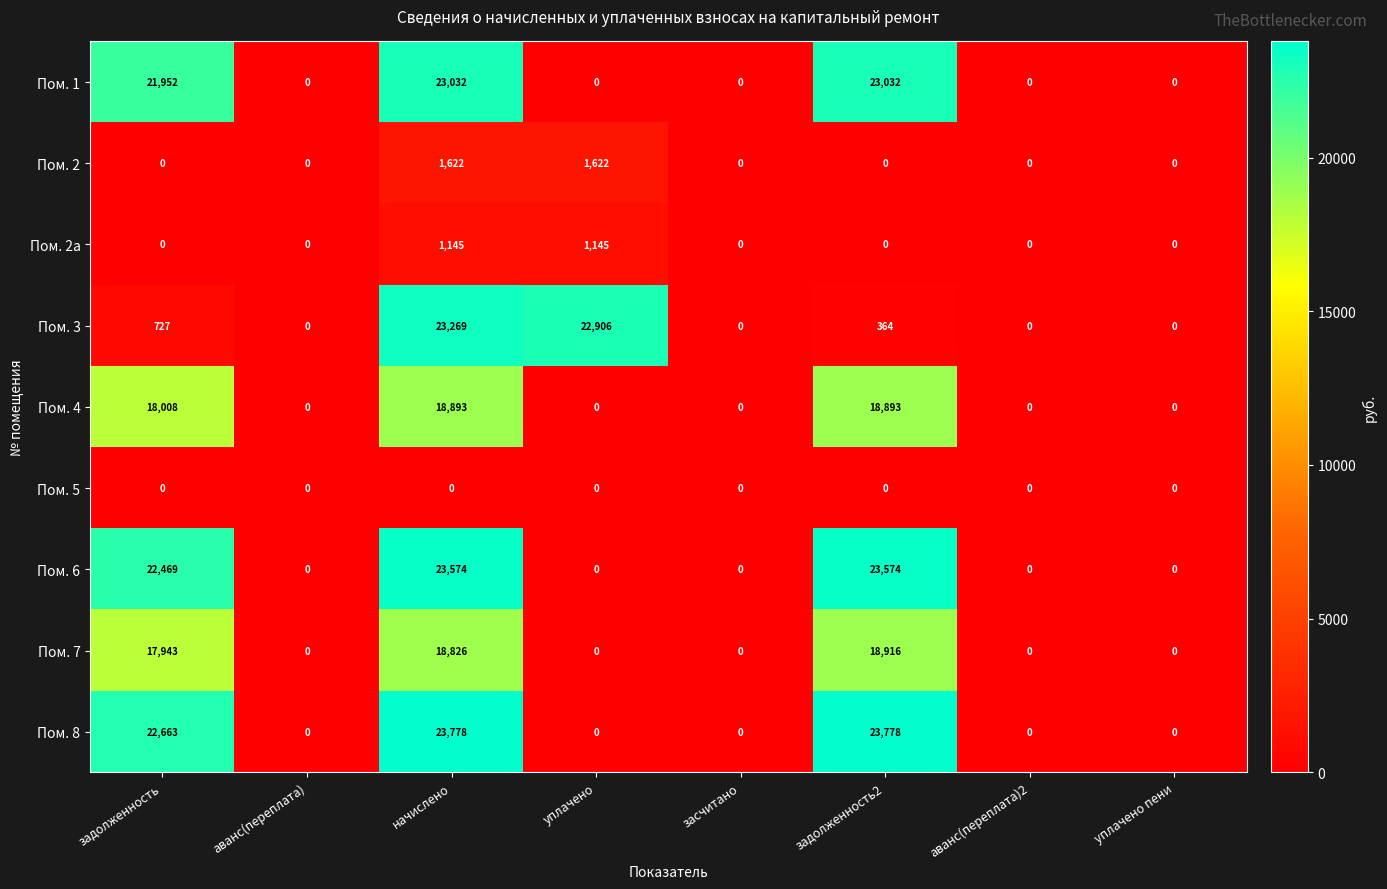

How many distinct data groups are displayed?

9